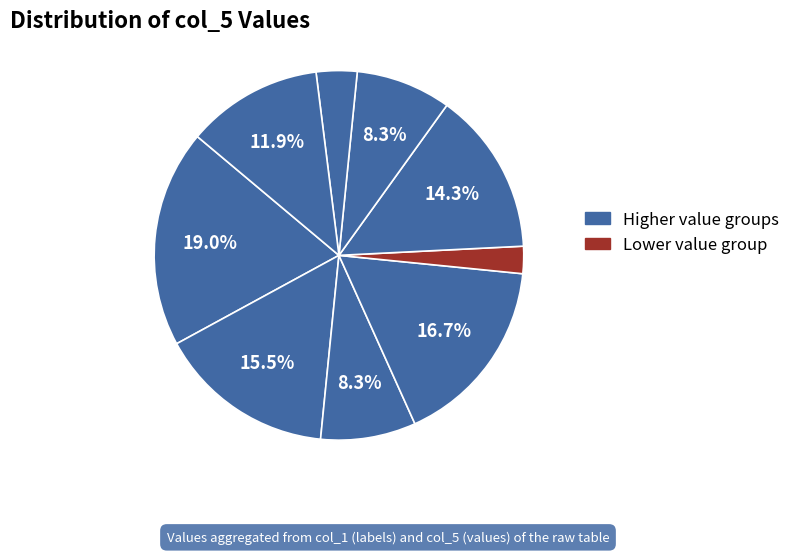

Which slice is the largest?

6